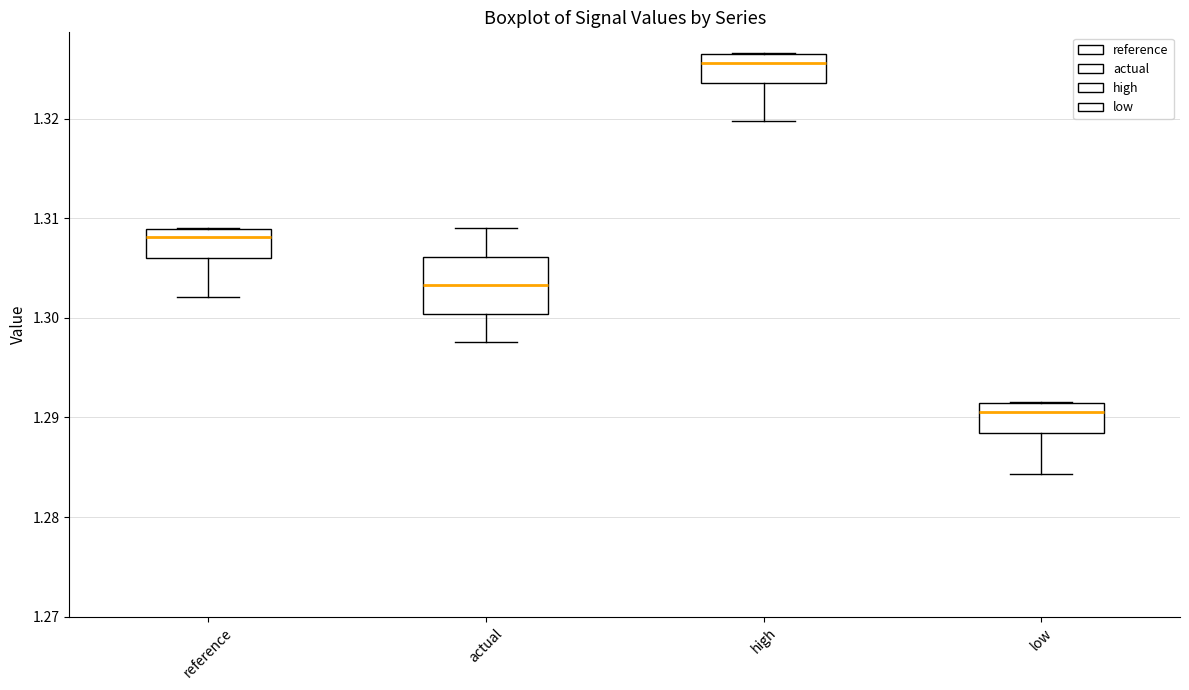

Which box has the lowest median line?

low